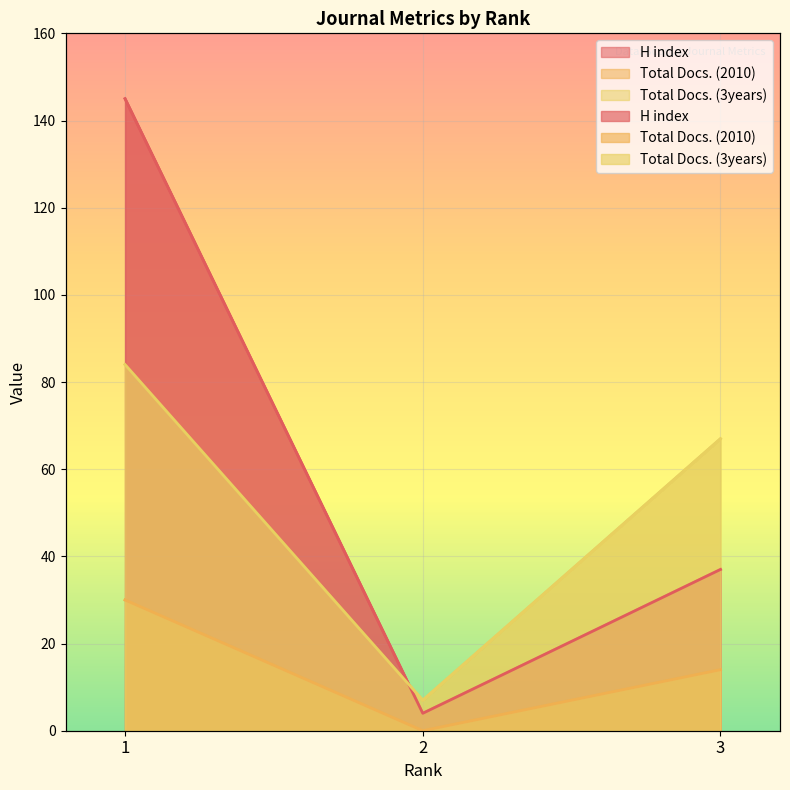

Read the Total Docs. (2010) value at 1, to the nearest 10.

30